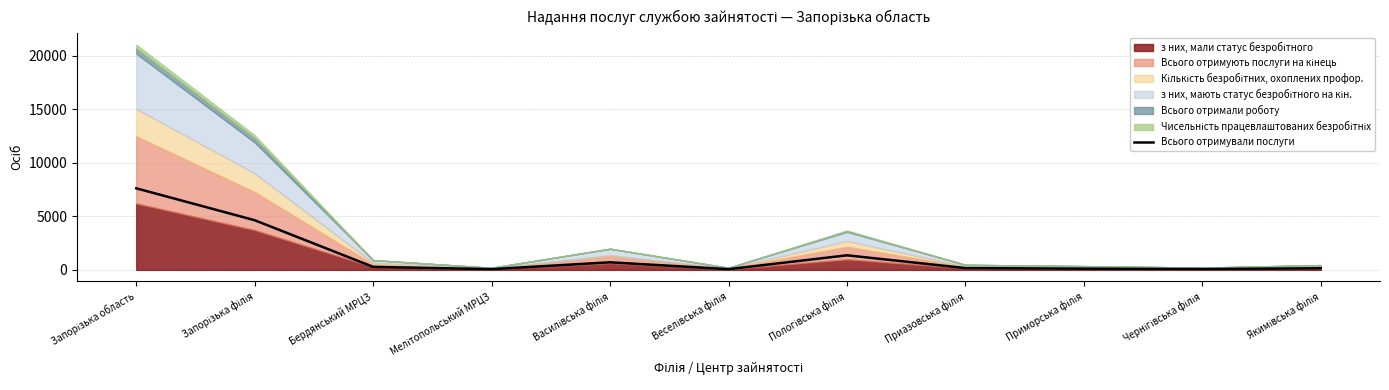

How many lines are shown in the chart?

1